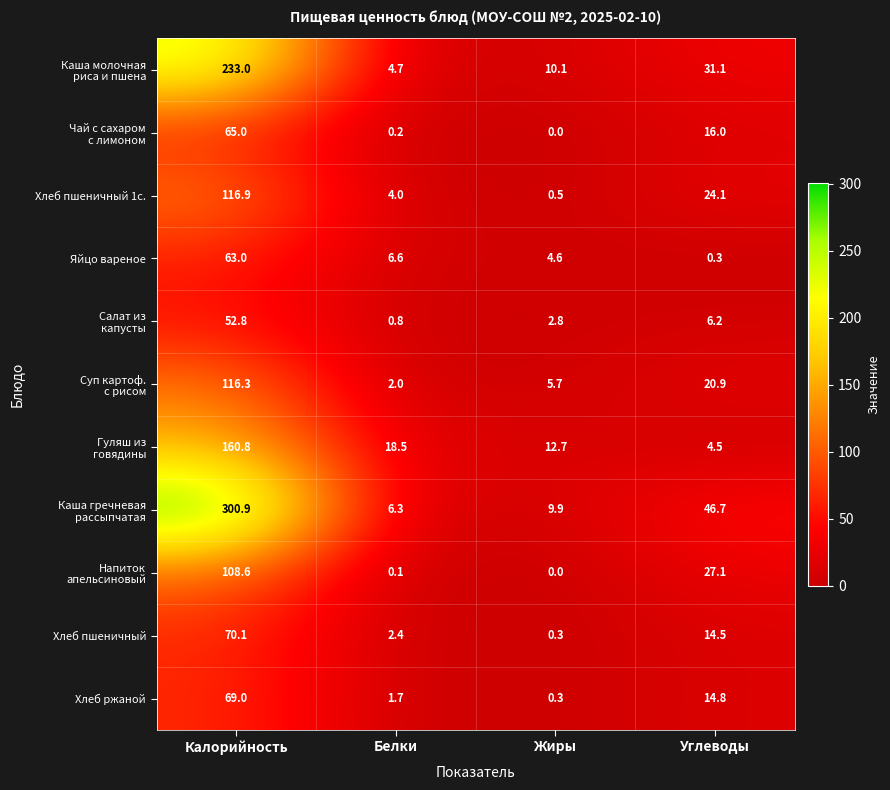

Where does the Хлеб пшеничный 1с. series first go above 24?

Калорийность